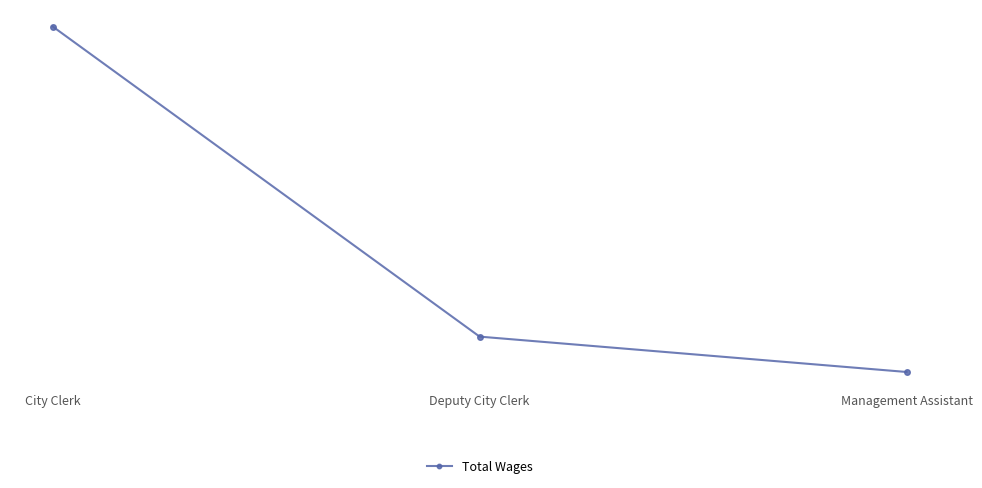

Does the chart display data point markers on the line(s)?

Yes